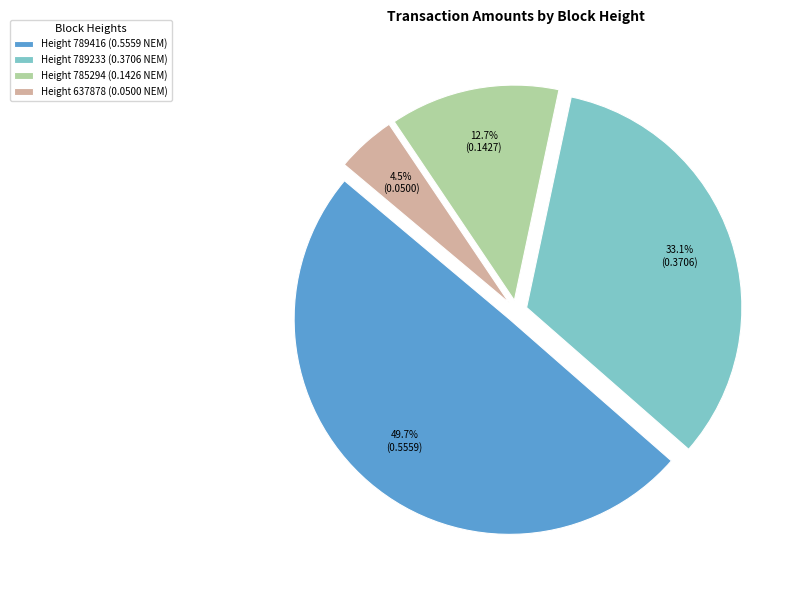

To the nearest percent, what is the average slice percentage?

25%